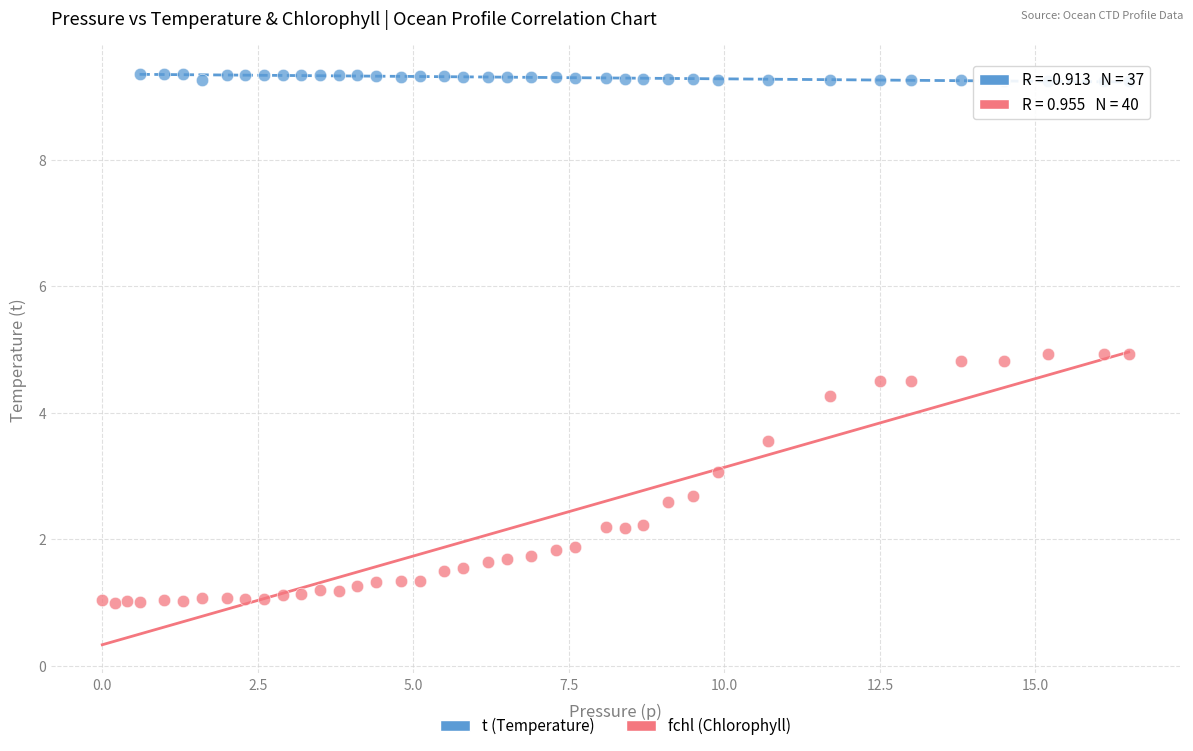

Which series contains the highest Y value?

t (Temperature)